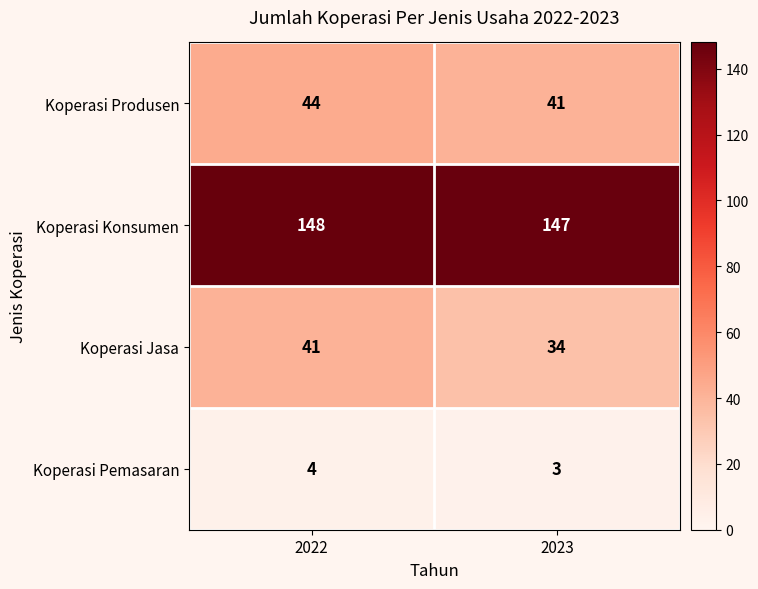

What is the sum of all Koperasi Produsen values?

85